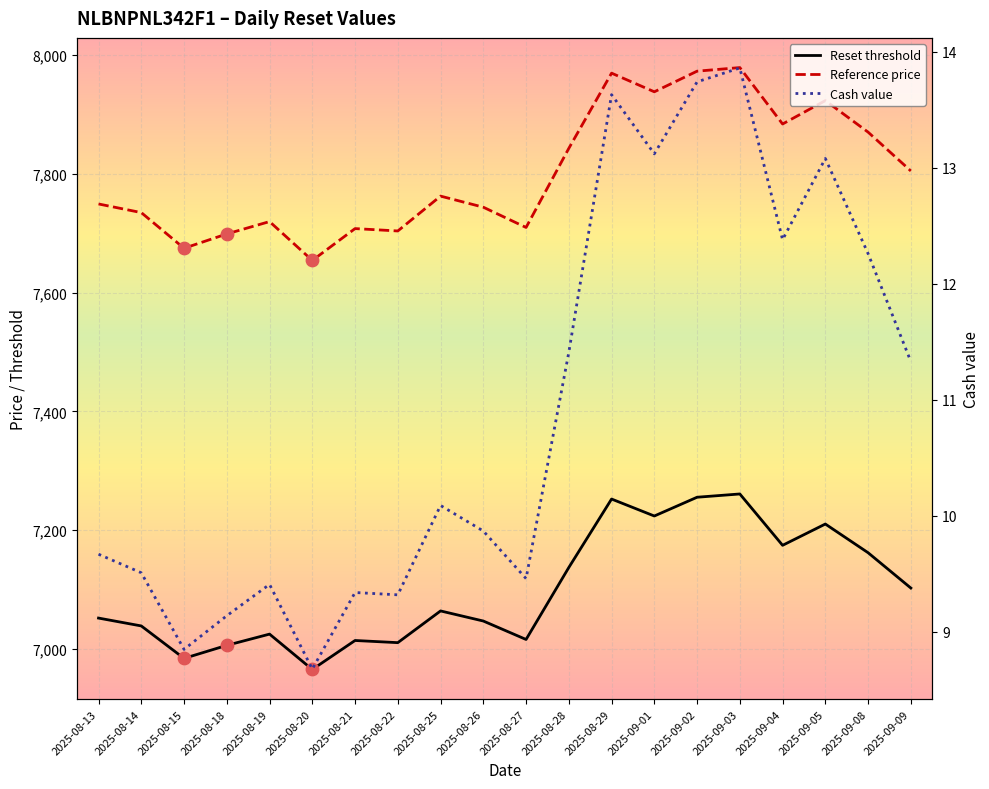

Which series contains the highest Y value?

Reference price